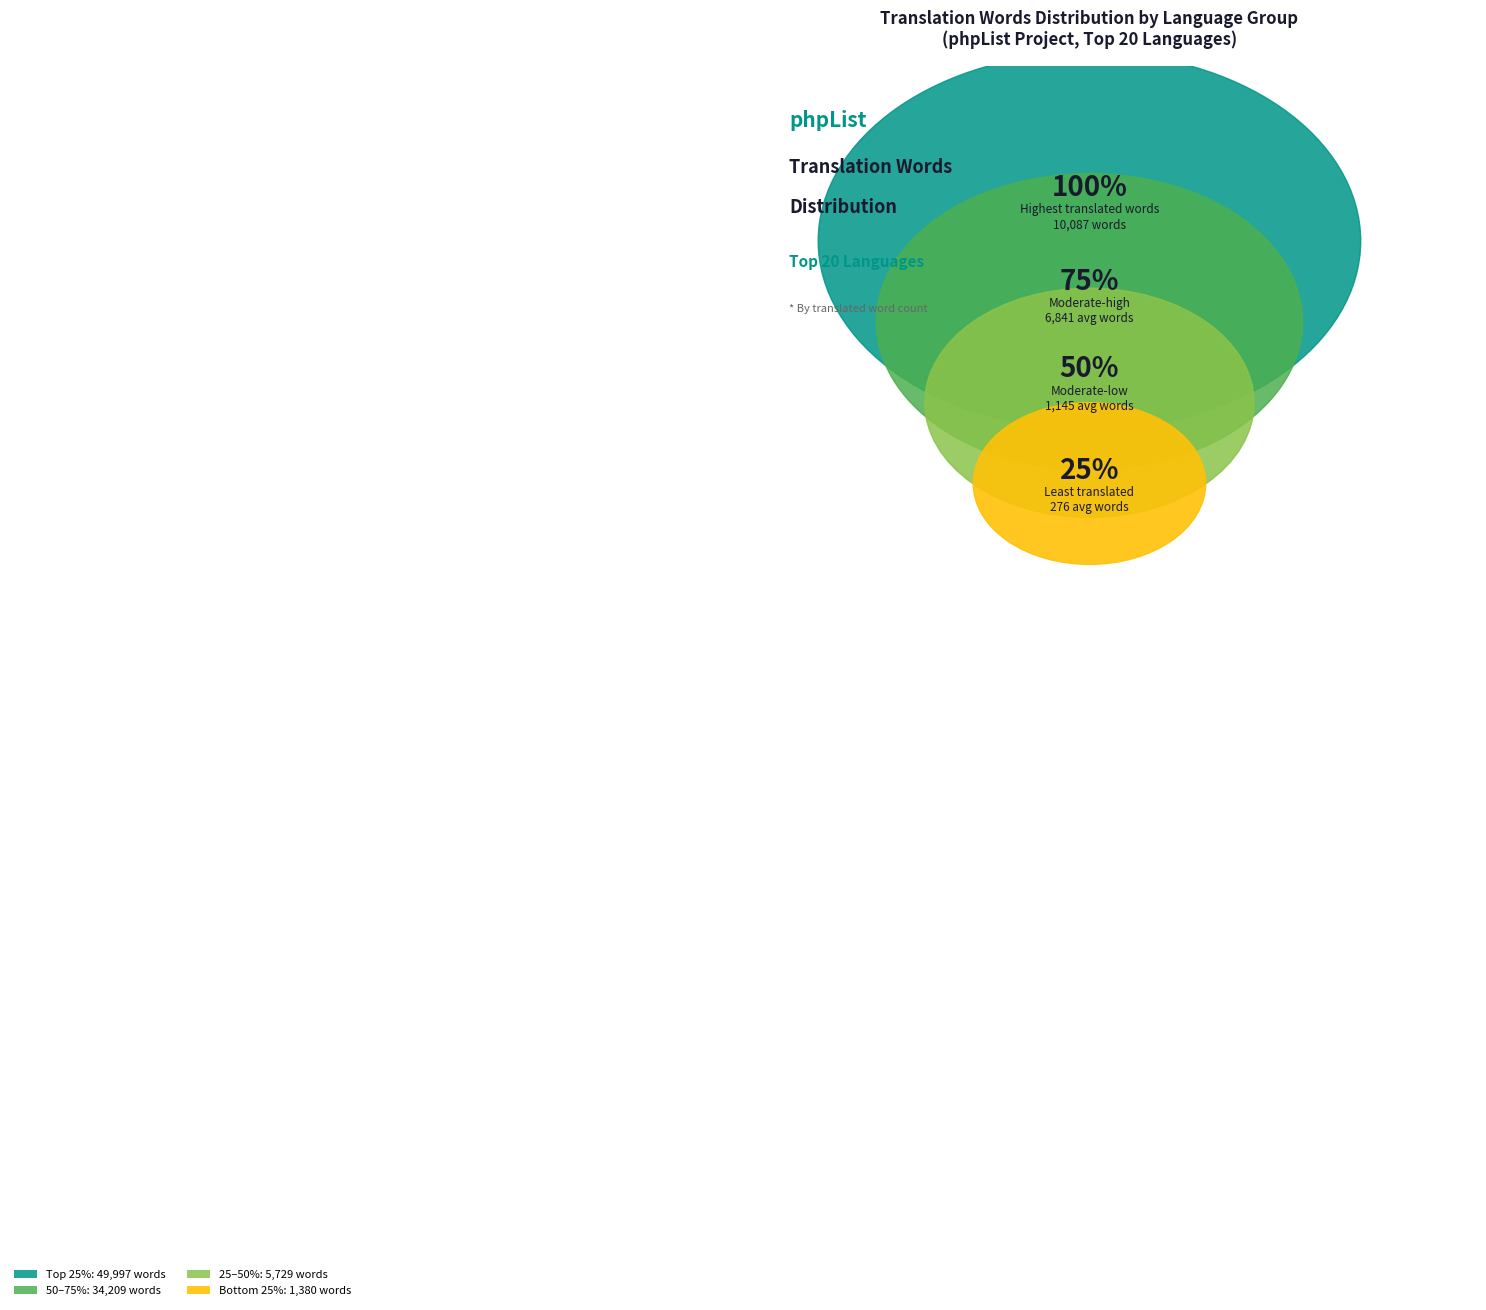

Is it true that Galician is 25% of the pie?

False